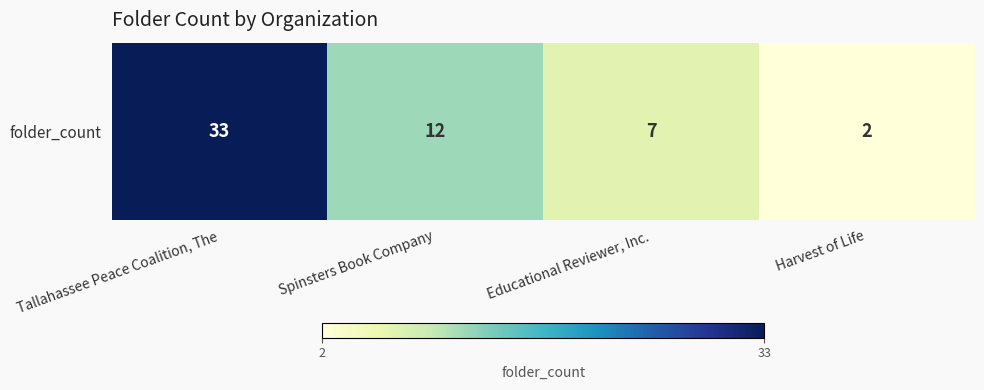

Reading left to right, what are all the values shown in this chart?

33	12	7	2